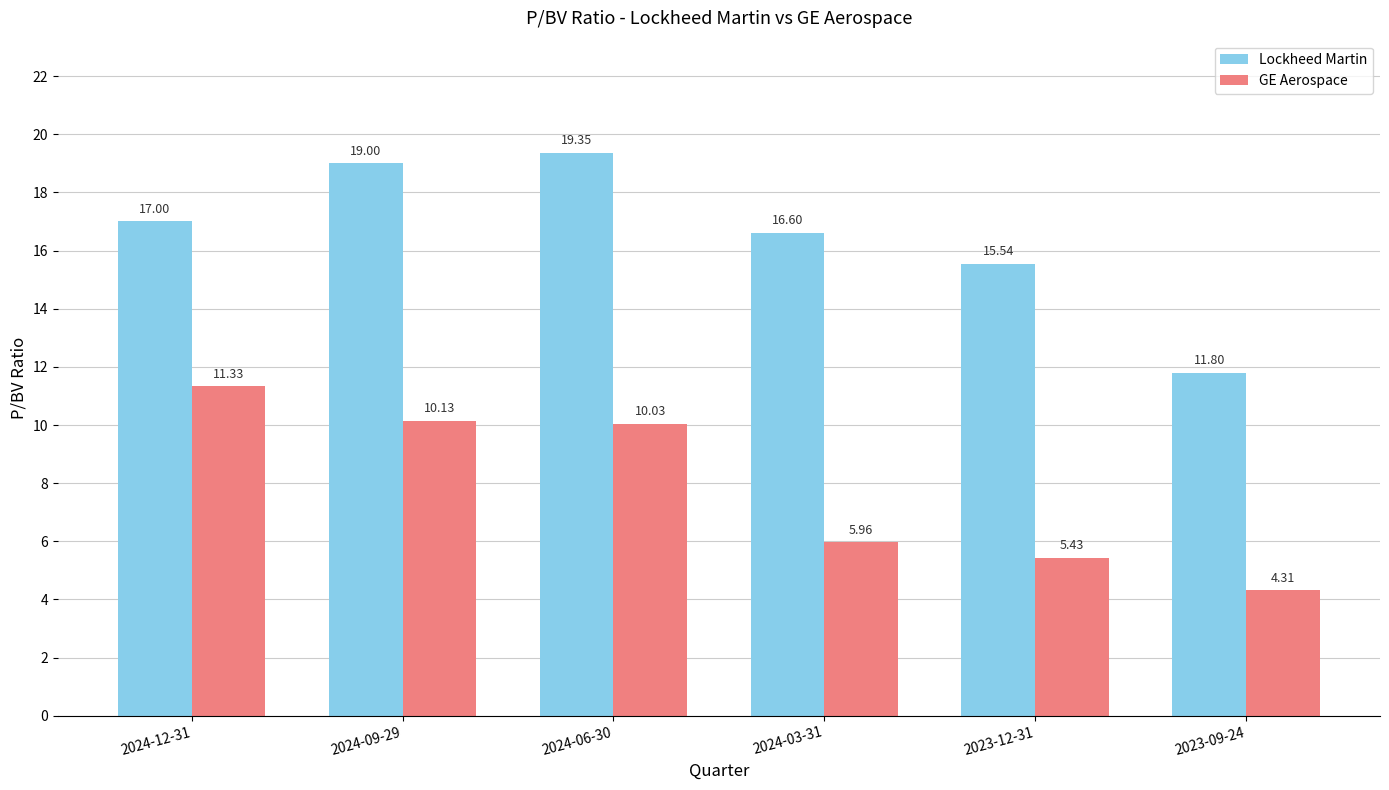

At 2024-09-29, list the series in order from smallest to largest.

GE Aerospace, Lockheed Martin